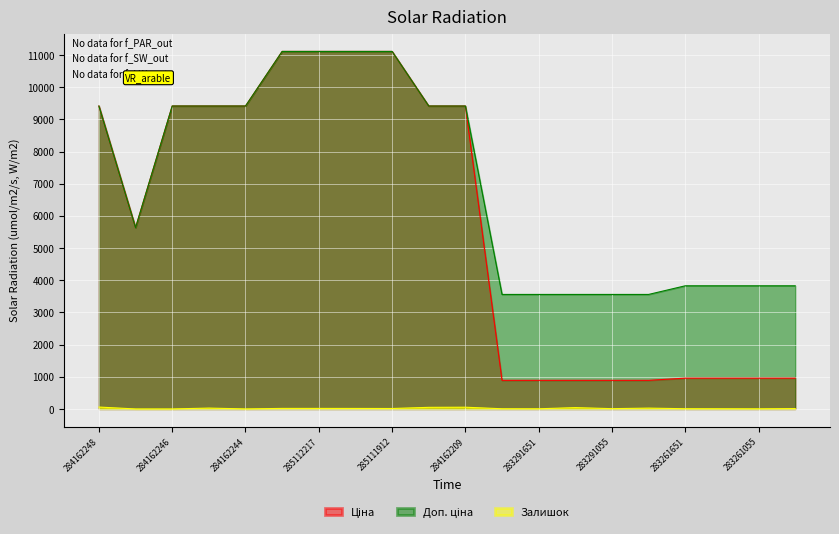

Rank the series by their average value, from lowest to highest.

Залишок, Ціна, Доп. ціна